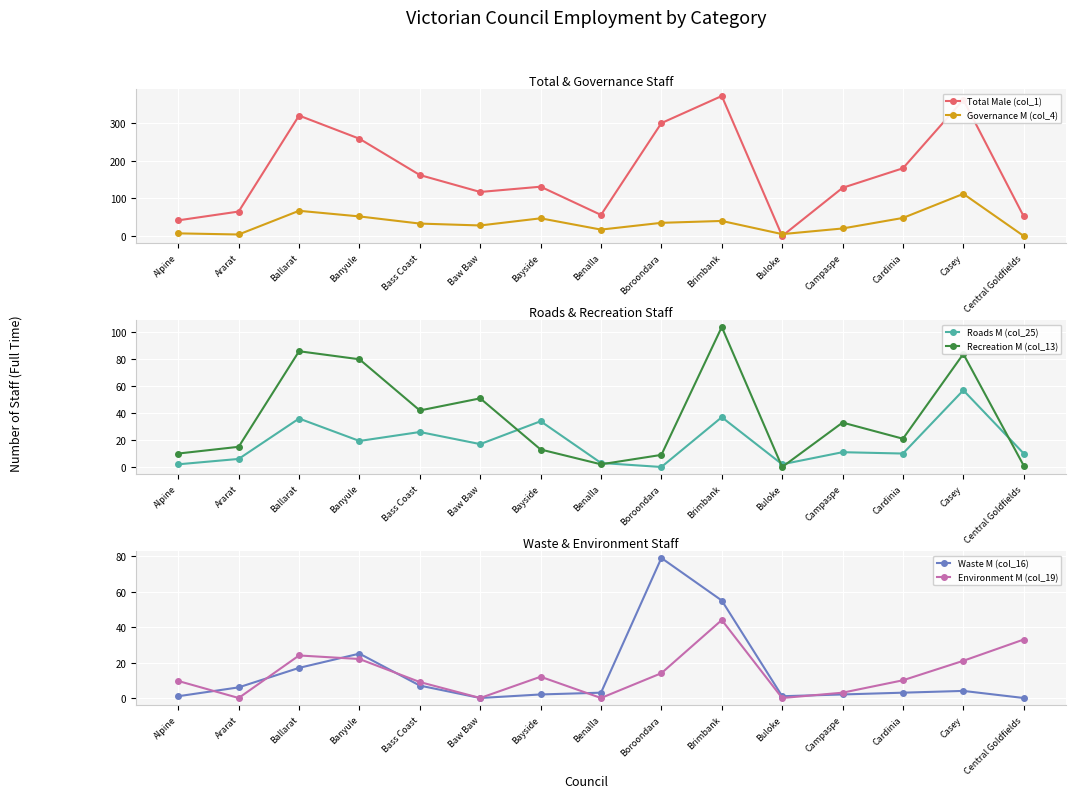

What is the spread (max minus min) of values at Central Goldfields?

52.0